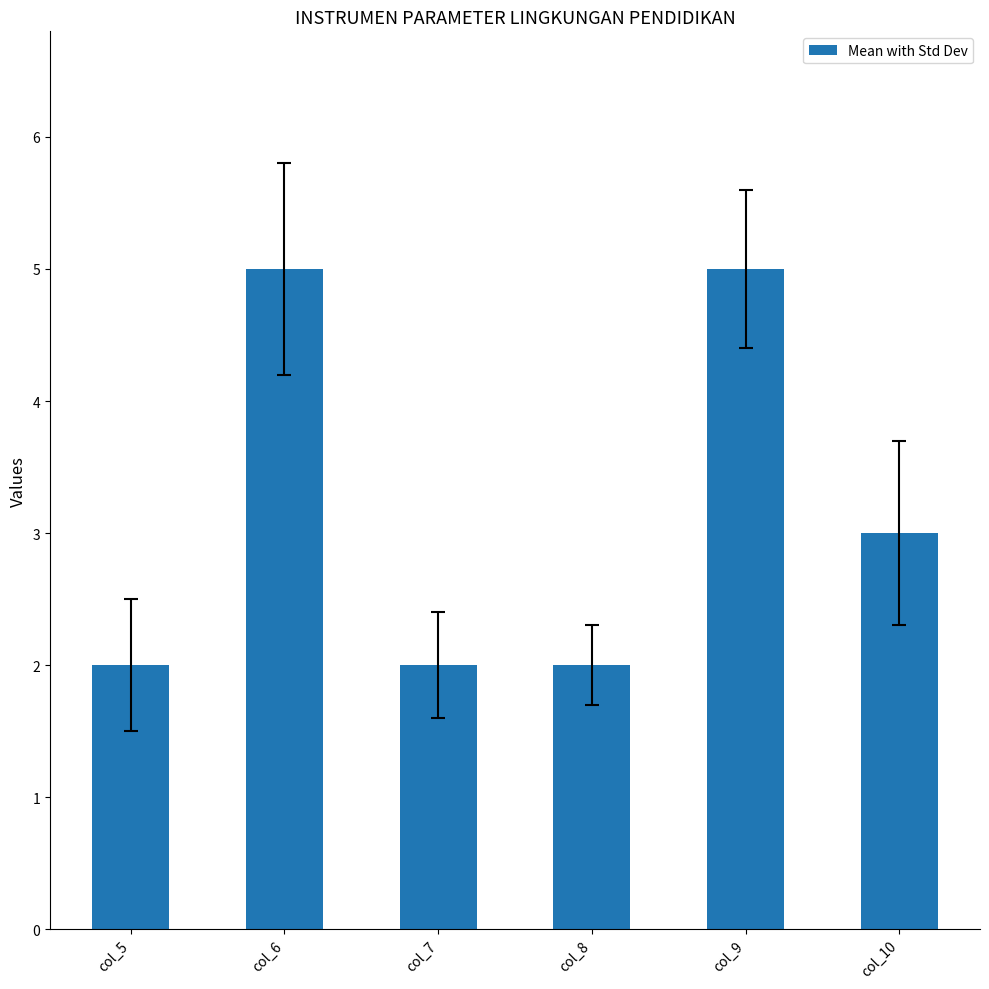

What is the greatest value displayed?

5